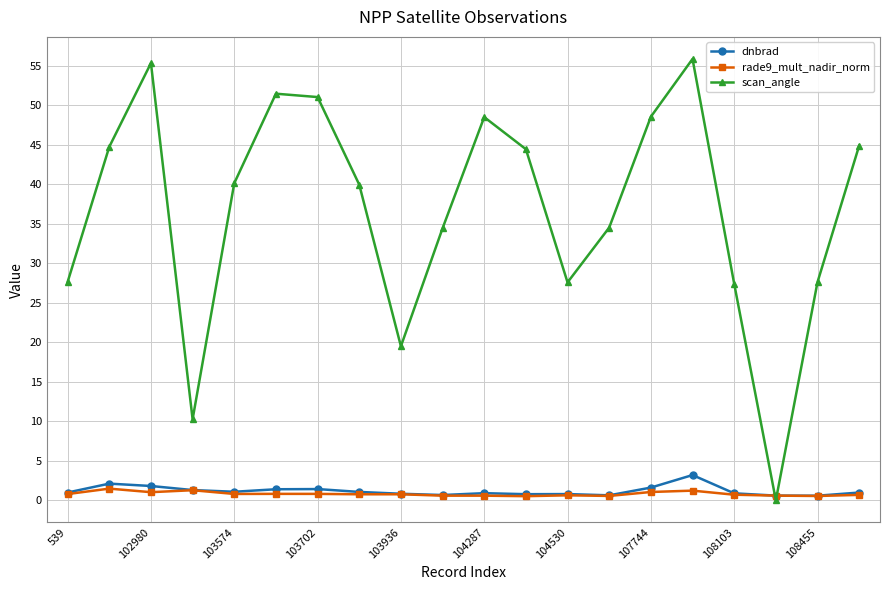

Which series has the largest total across all categories?

scan_angle